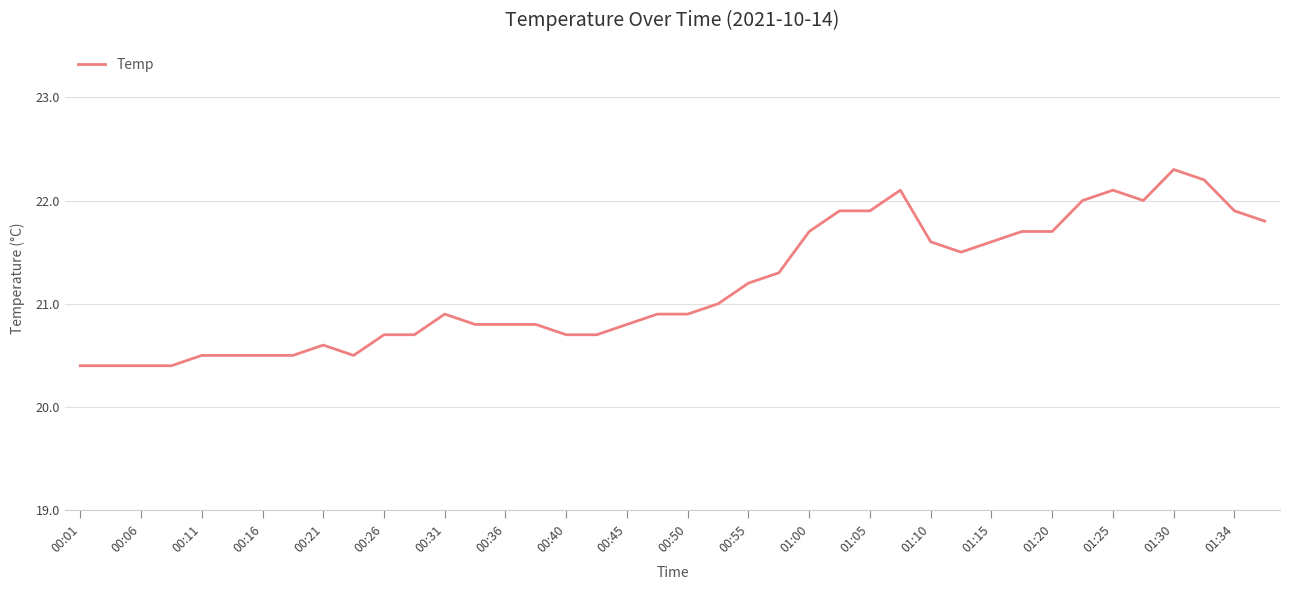

What is the difference between the maximum and second lowest values?

1.9